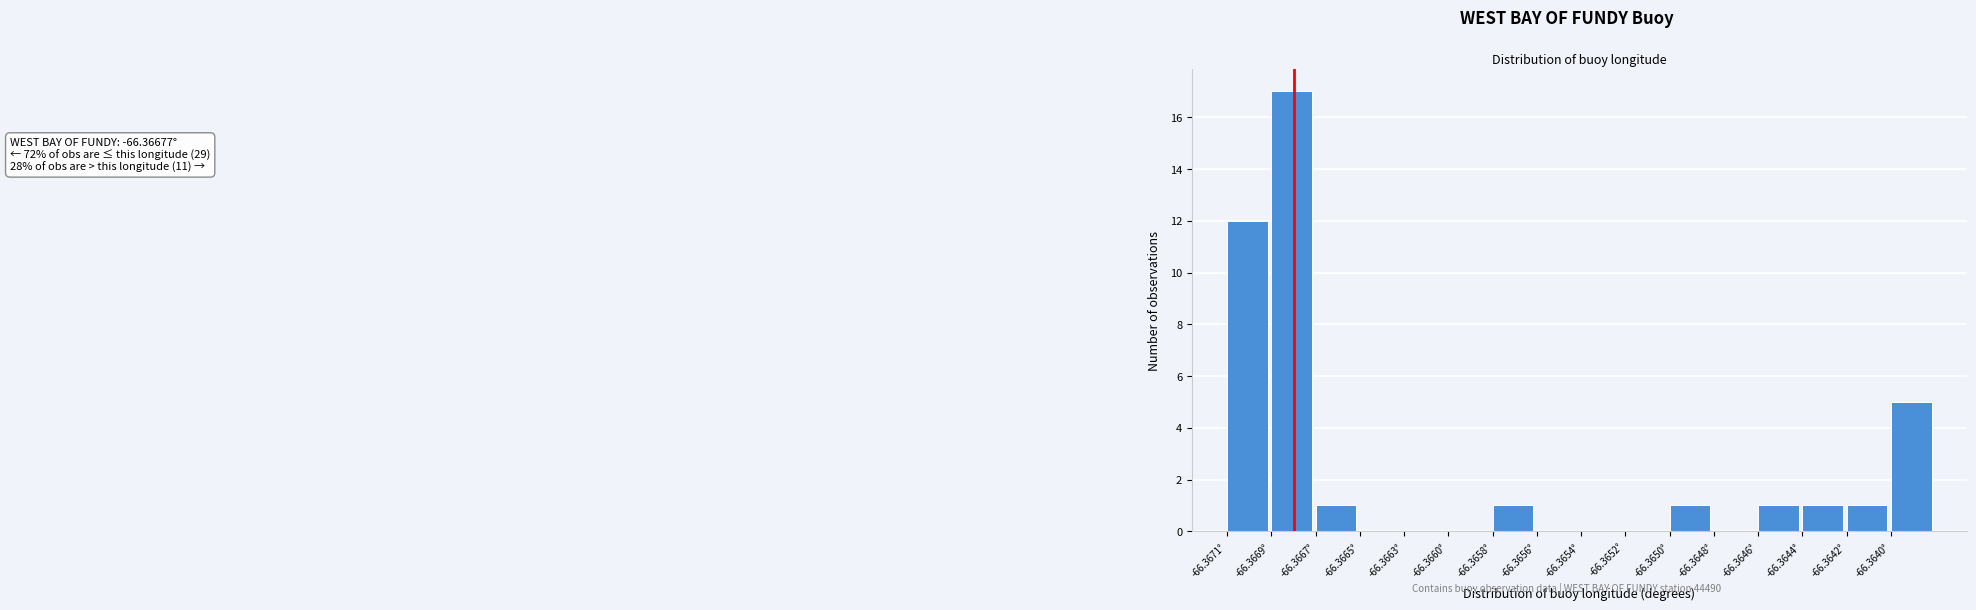

Reading right to left, transcribe all the data shown in this chart.

-66.3640°=5	-66.3642°=1	-66.3644°=1	-66.3646°=1	-66.3648°=0	-66.3650°=1	-66.3652°=0	-66.3654°=0	-66.3656°=0	-66.3658°=1	-66.3660°=0	-66.3663°=0	-66.3665°=0	-66.3667°=1	-66.3669°=17	-66.3671°=12